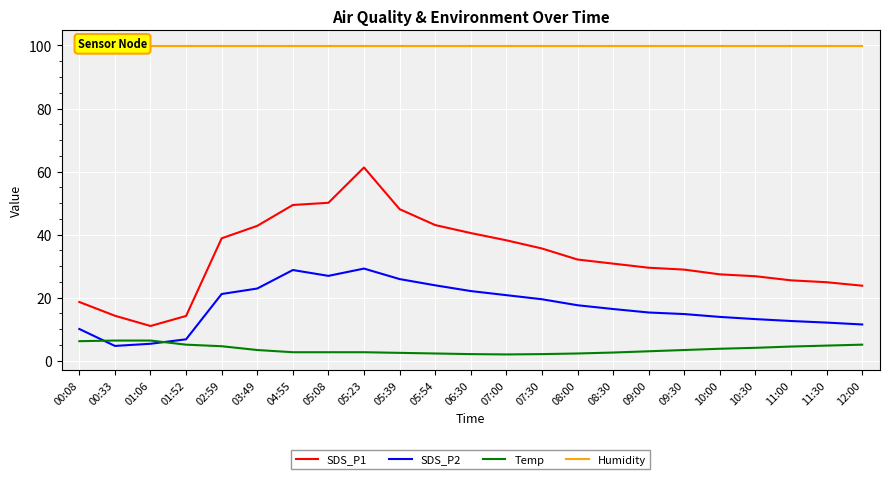

What is the spread (max minus min) of values at 05:39?

97.4